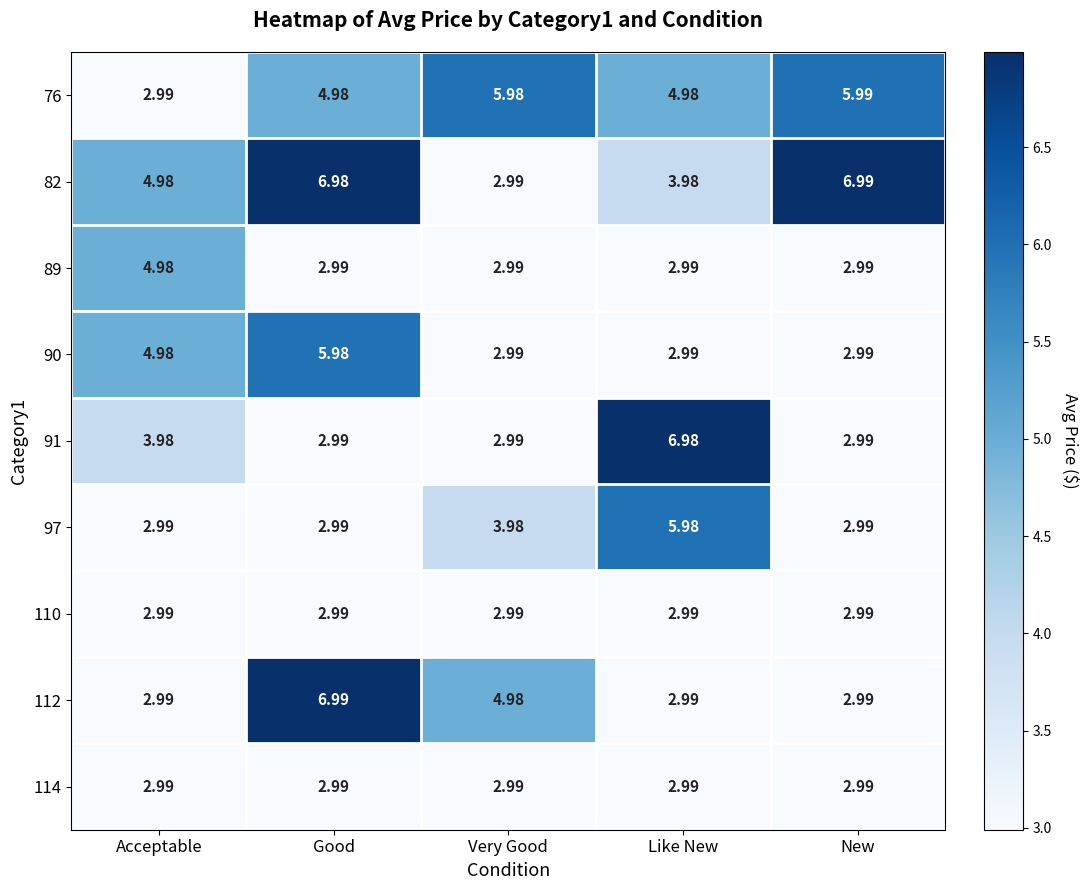

How many categories are shown in the chart?

5